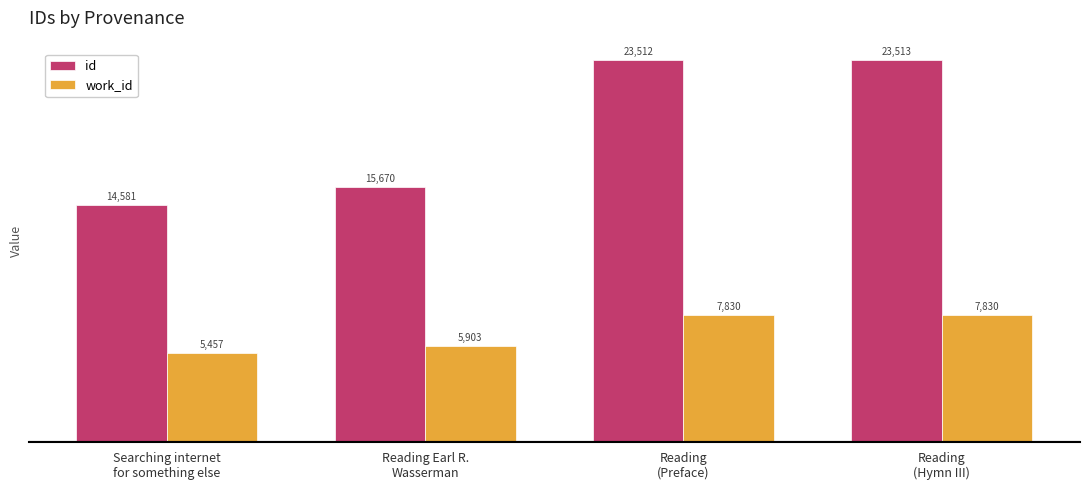

What is the difference between the second highest and second lowest values in the work_id series?

1927